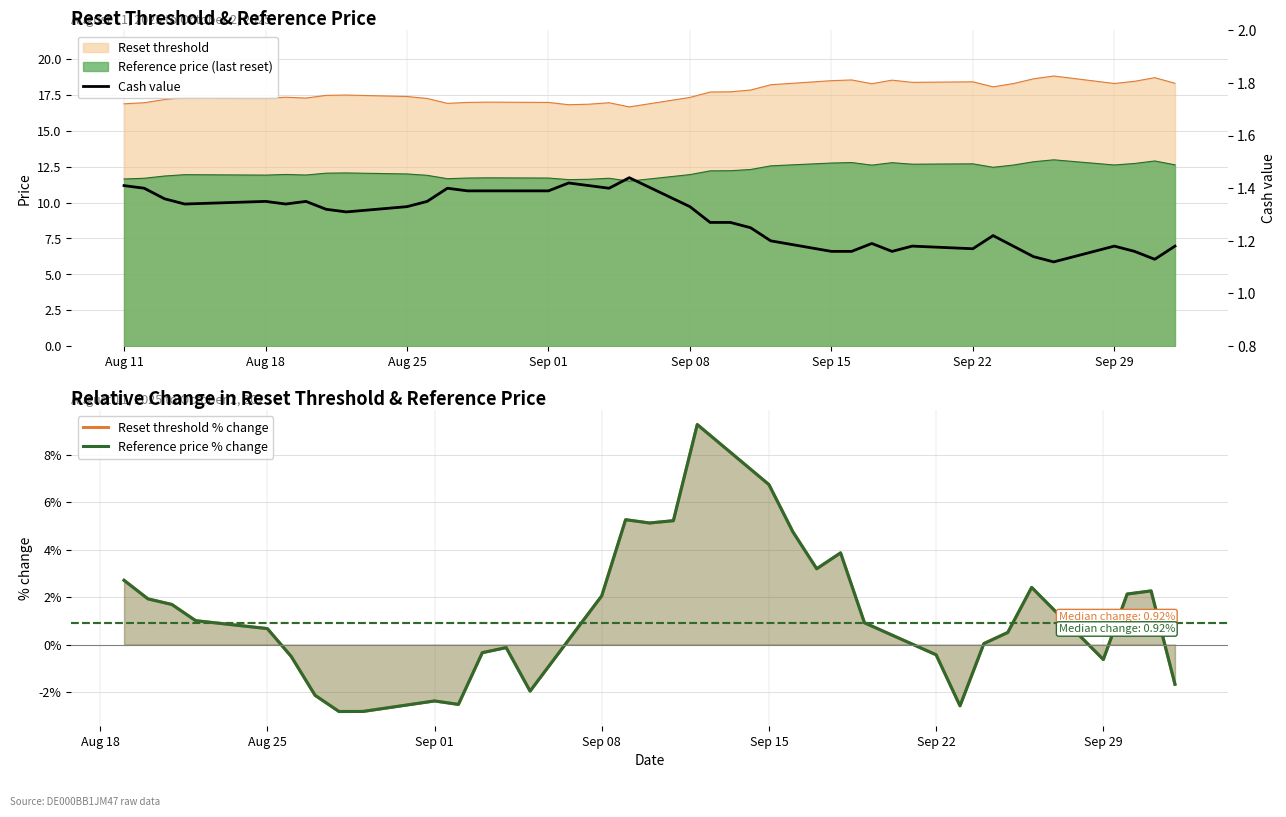

How many lines are shown in the chart?

3